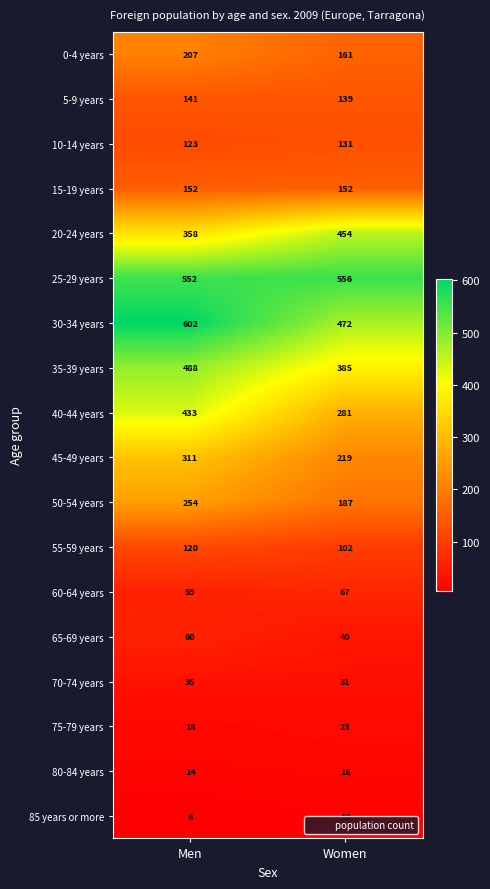

Rank the series at Men from lowest to highest value.

85 years or more, 80-84 years, 75-79 years, 70-74 years, 60-64 years, 65-69 years, 55-59 years, 10-14 years, 5-9 years, 15-19 years, 0-4 years, 50-54 years, 45-49 years, 20-24 years, 40-44 years, 35-39 years, 25-29 years, 30-34 years